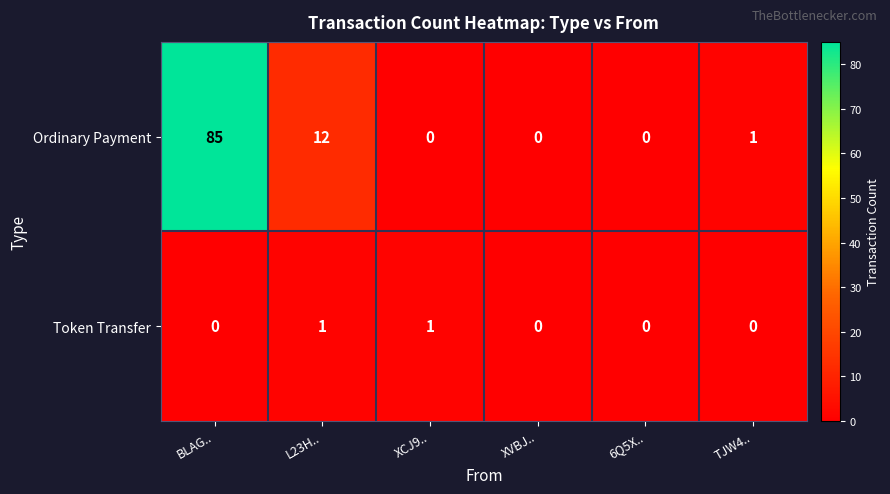

At which category is the sum across all series the highest?

BLAG..